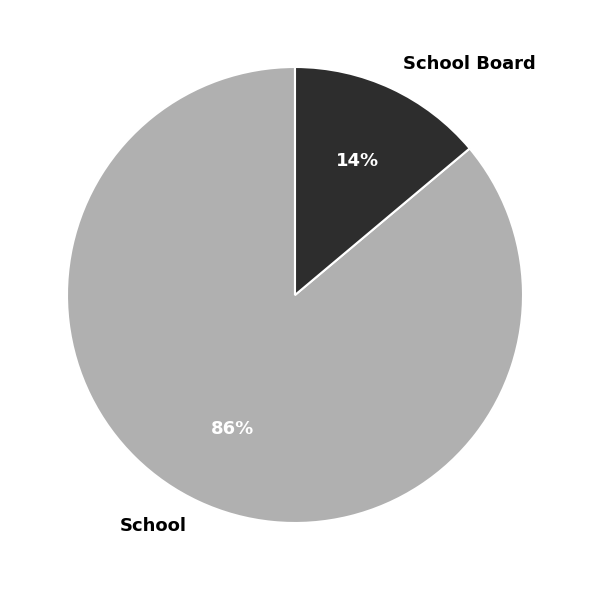

Which has a higher value, School Board or School?

School